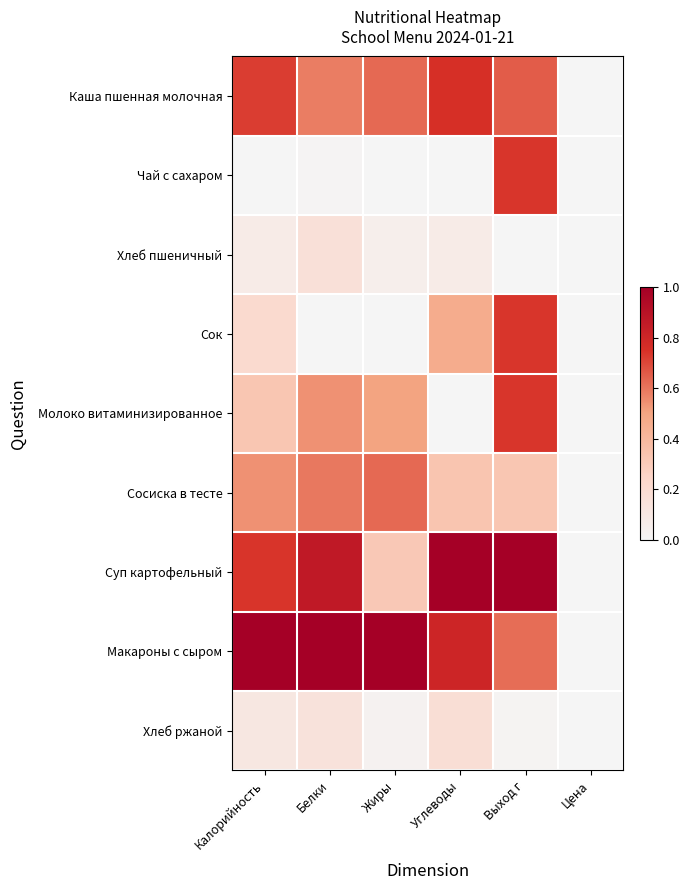

Rank the series at Калорийность from lowest to highest value.

Чай с сахаром, Хлеб пшеничный, Хлеб ржаной, Сок, Молоко витаминизированное, Сосиска в тесте, Каша пшенная молочная, Суп картофельный, Макароны с сыром